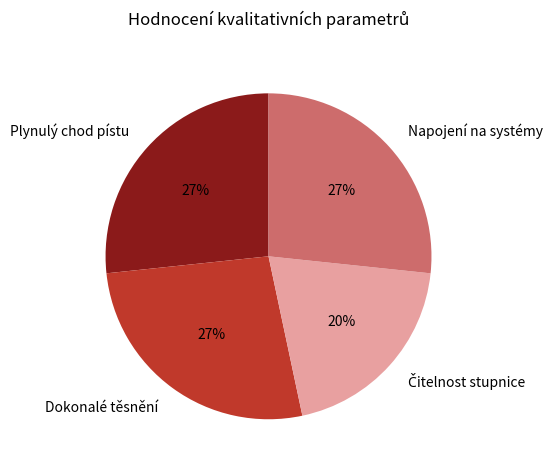

Approximately how many times larger is the value at Plynulý chod pístu compared to Dokonalé těsnění?

1.0